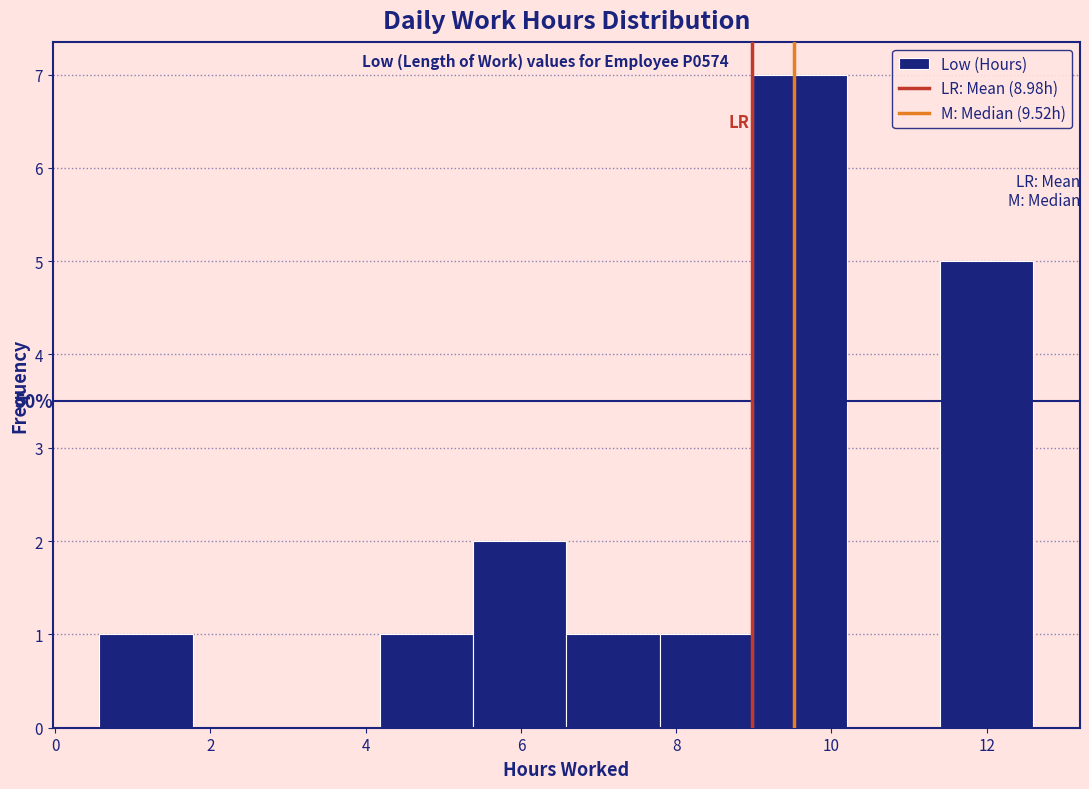

Which range on the x-axis has the tallest bar?

9.0 to 10.2